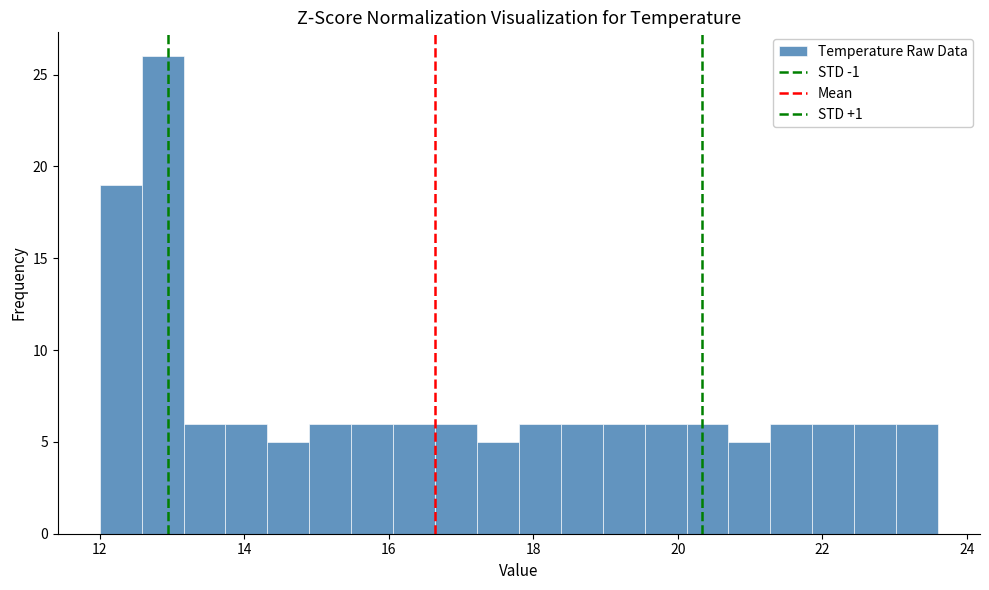

Read against the x-axis, roughly where is the centre of the tallest bar?

12.8